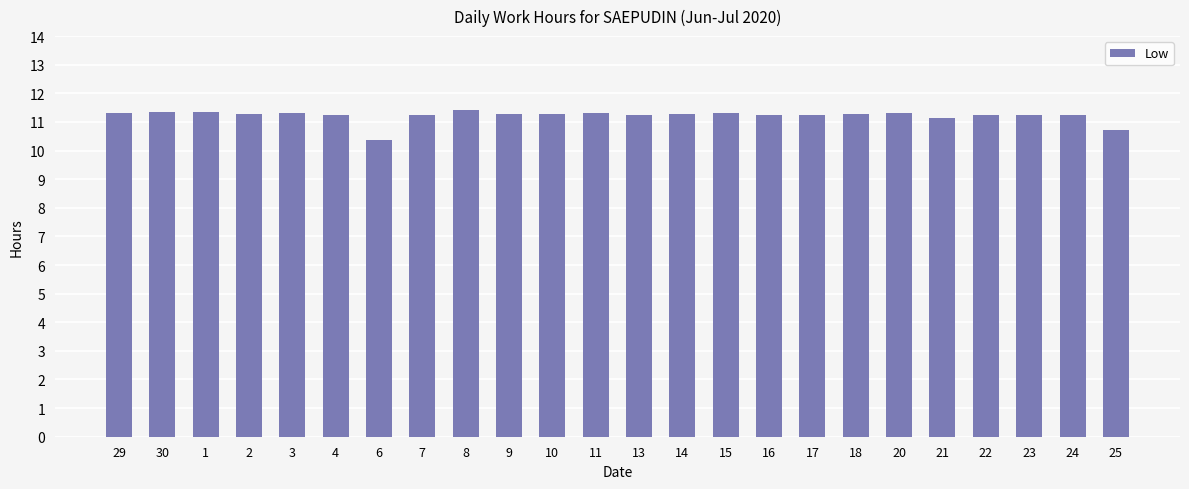

Approximately how many times larger is the value at 15 compared to 3?

1.0